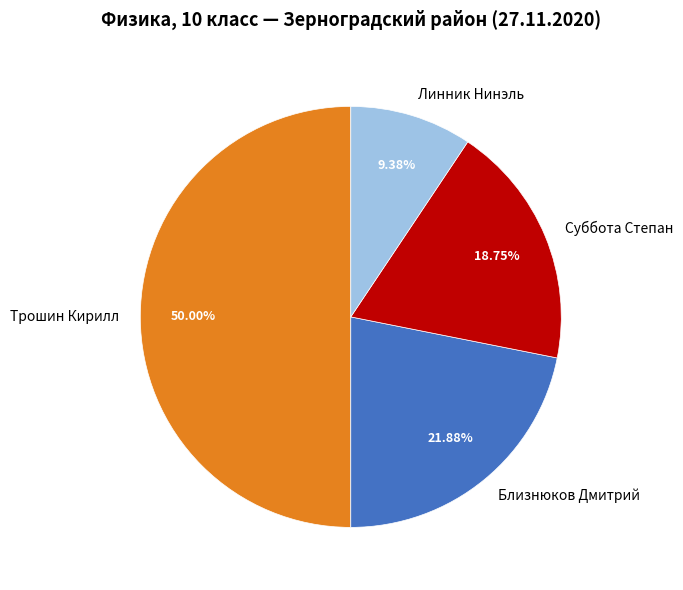

How many slices are in this pie chart?

4